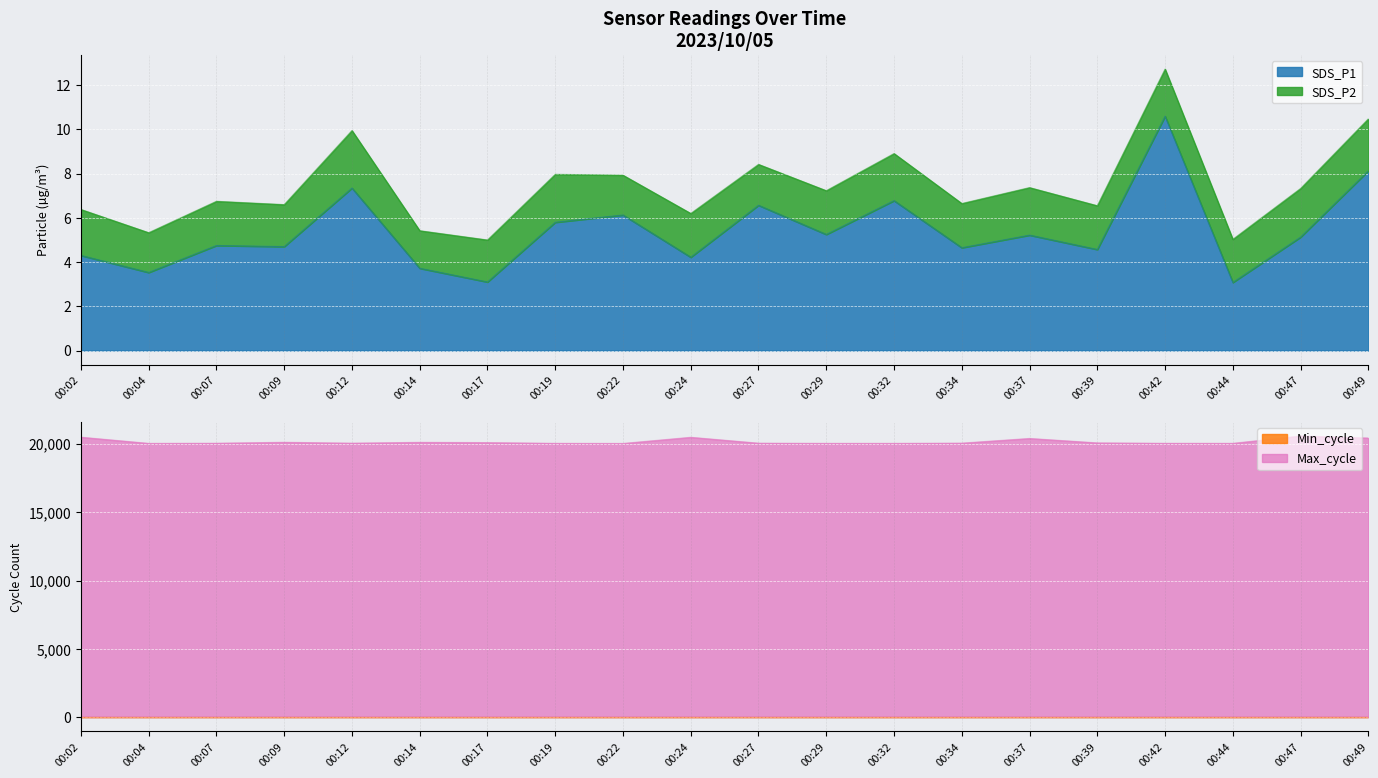

What is the value of the SDS_P1 point at the 15th from the left?

5.2